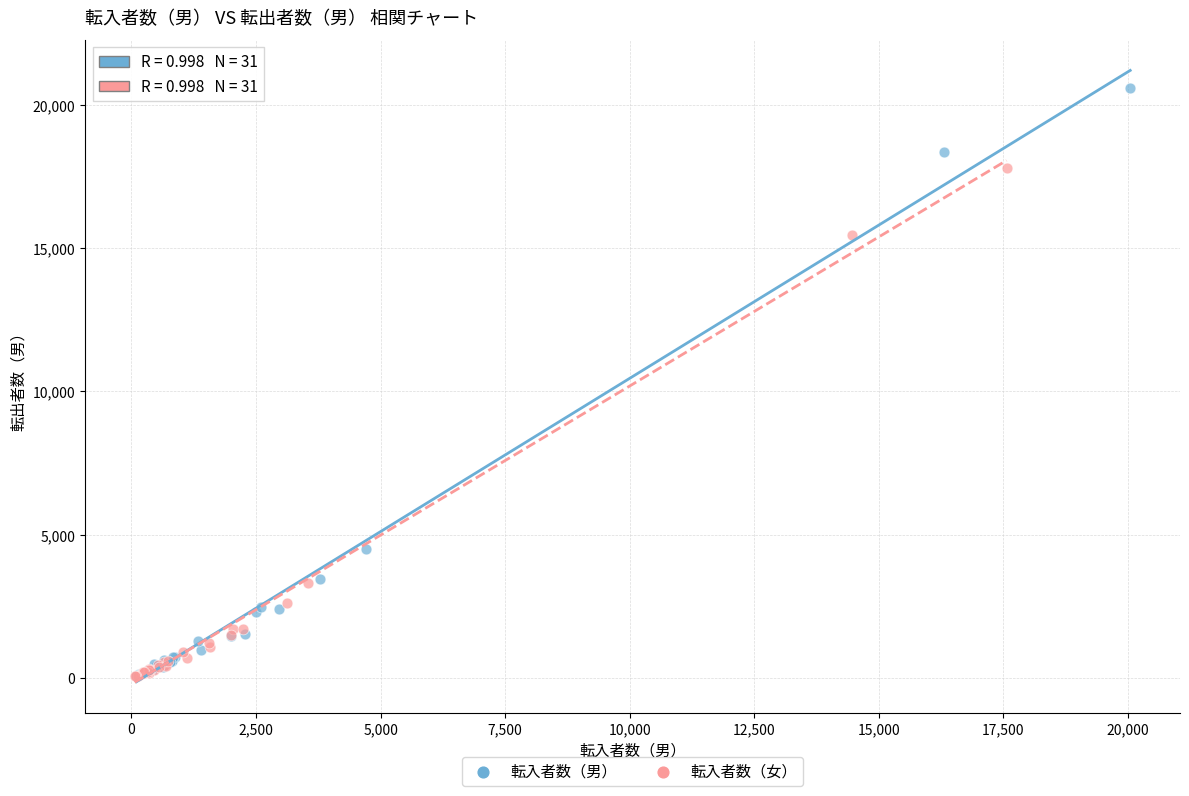

Which series contains the highest Y value?

転入者数（男）